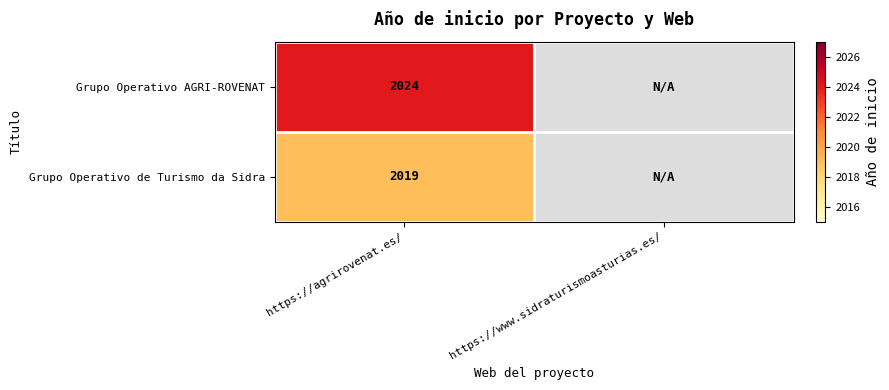

At which category is the sum across all series the highest?

https://agrirovenat.es/